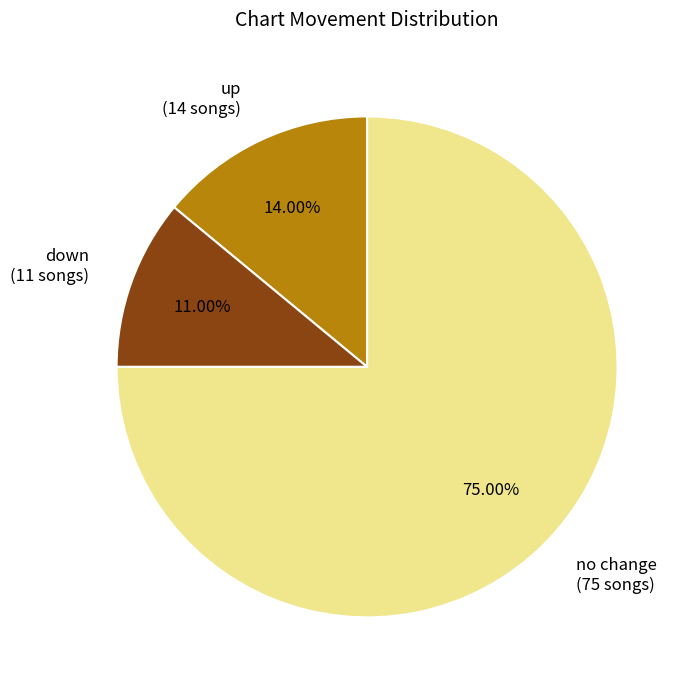

Is there any slice that represents more than half of the pie?

Yes